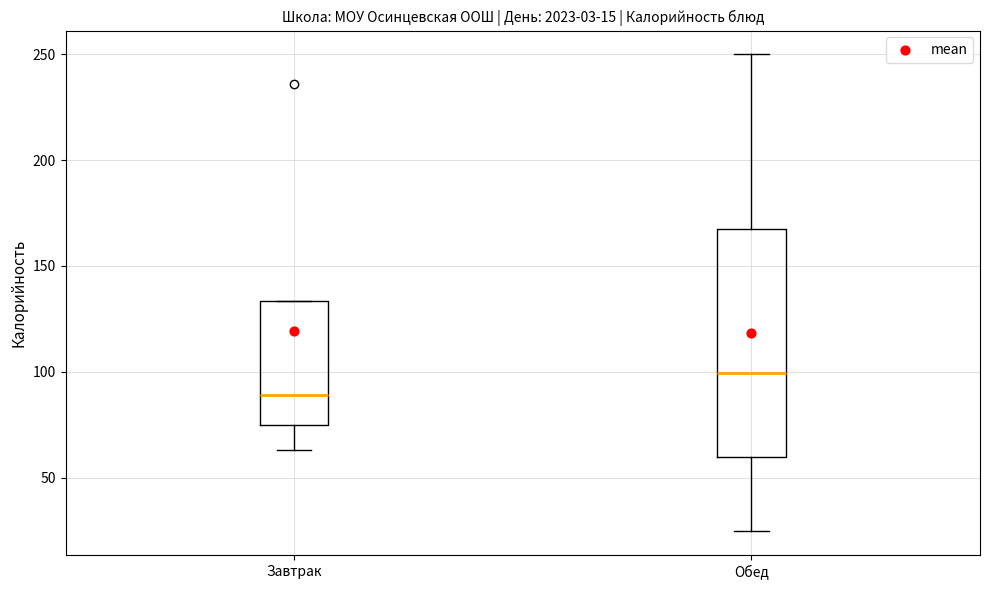

Which box has the highest median line?

Обед